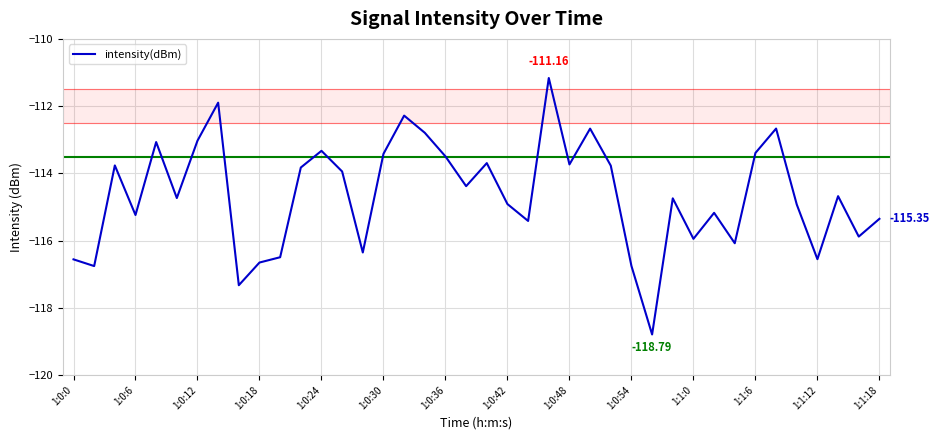

What is the difference between the maximum and minimum values?

7.6